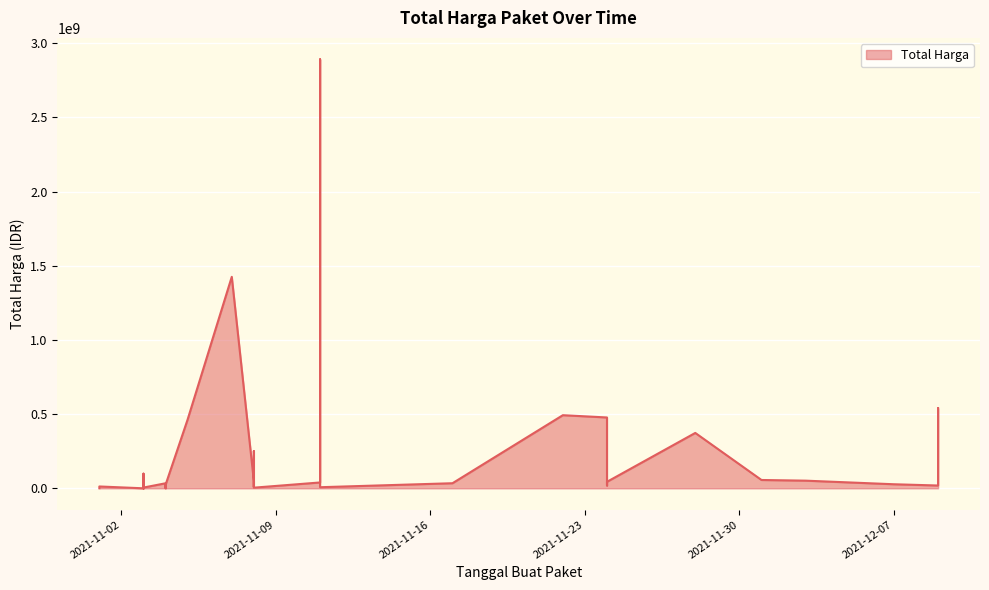

How many points are lower than both their immediate neighbors (excluding endpoints)?

11